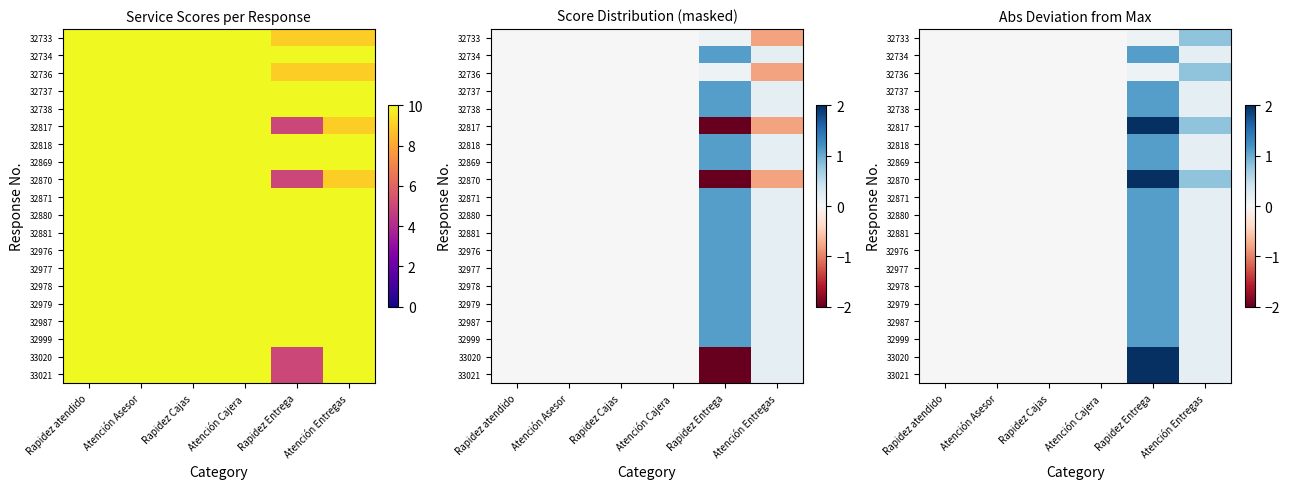

Which category has the highest value in the 32870 series?

Rapidez Entrega